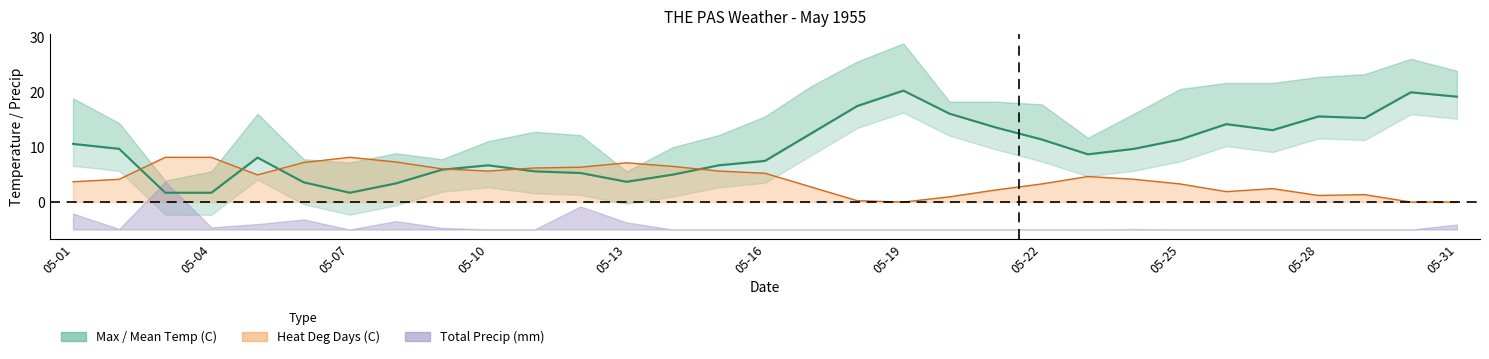

Rank the categories by Mean Temp (C) value from lowest to highest.

05-03, 05-04, 05-07, 05-08, 05-06, 05-13, 05-14, 05-12, 05-11, 05-09, 05-10, 05-15, 05-16, 05-05, 05-23, 05-02, 05-24, 05-01, 05-22, 05-25, 05-17, 05-27, 05-21, 05-26, 05-29, 05-28, 05-20, 05-18, 05-31, 05-30, 05-19